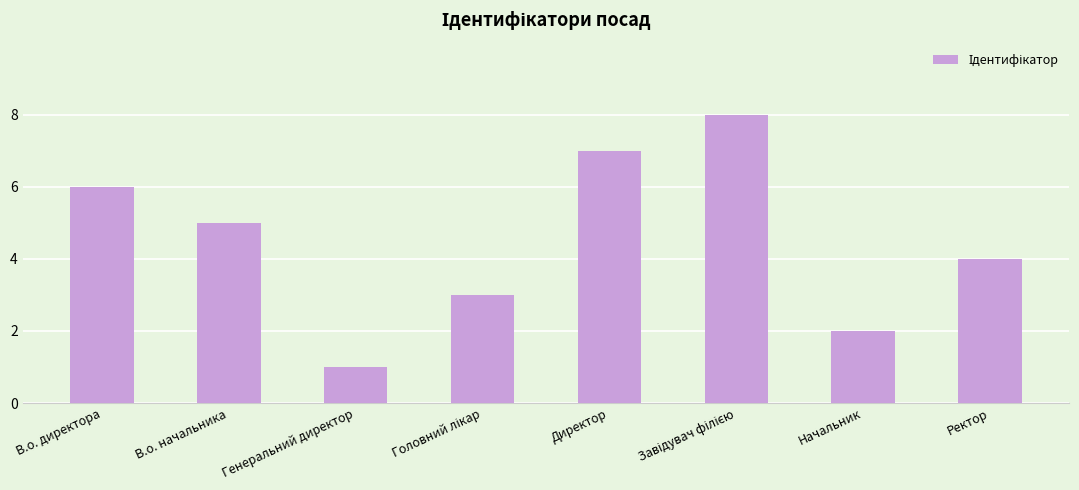

Read the value at В.о. директора.

6